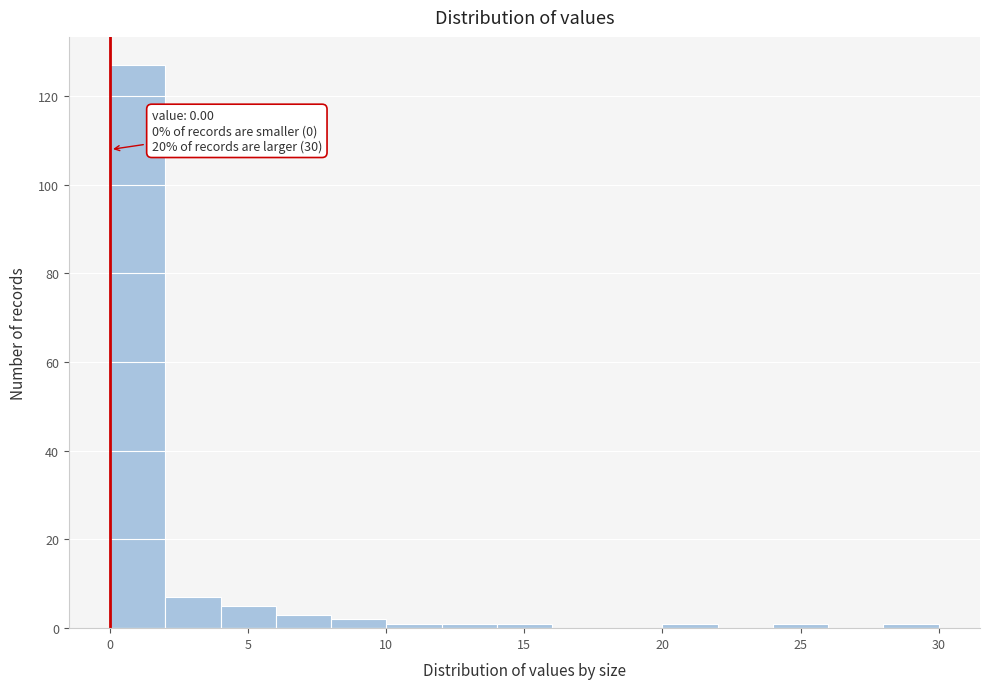

Which range on the x-axis has the tallest bar?

0 to 2